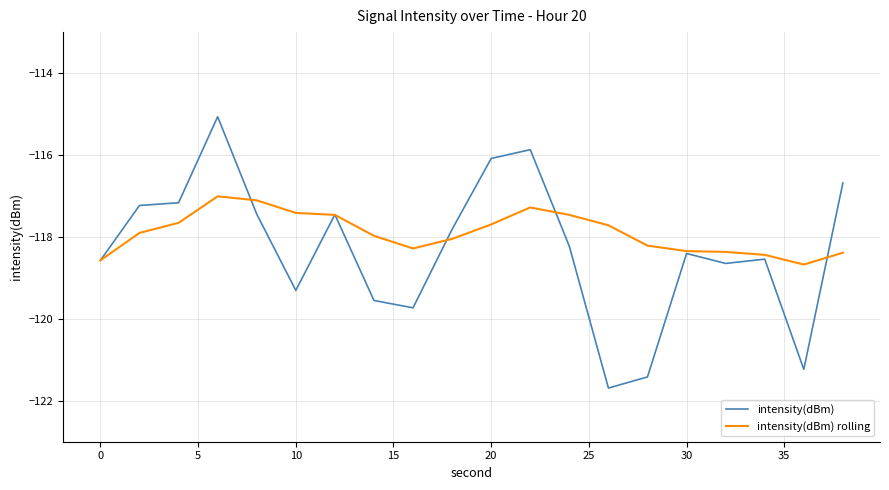

Which series has the largest total across all categories?

intensity(dBm) rolling